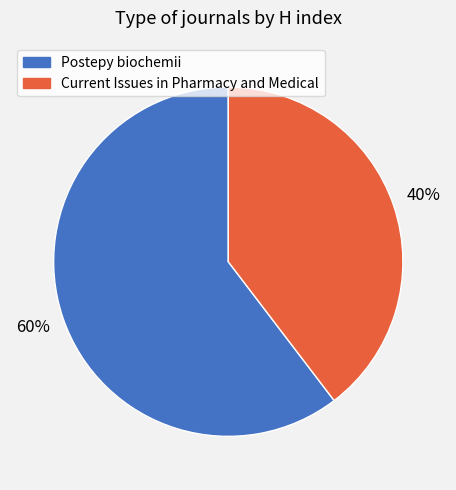

Count the number of slices in the pie.

2